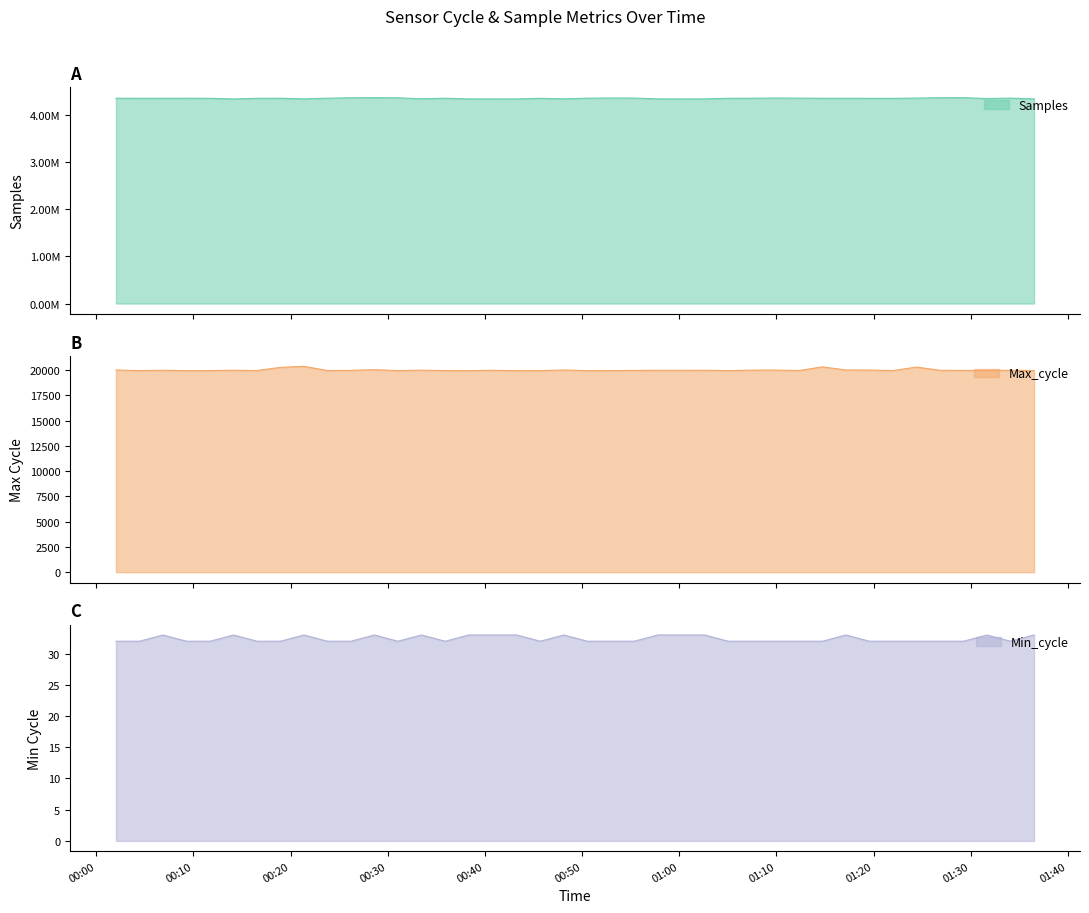

What is the highest value of the Max_cycle series?

20362